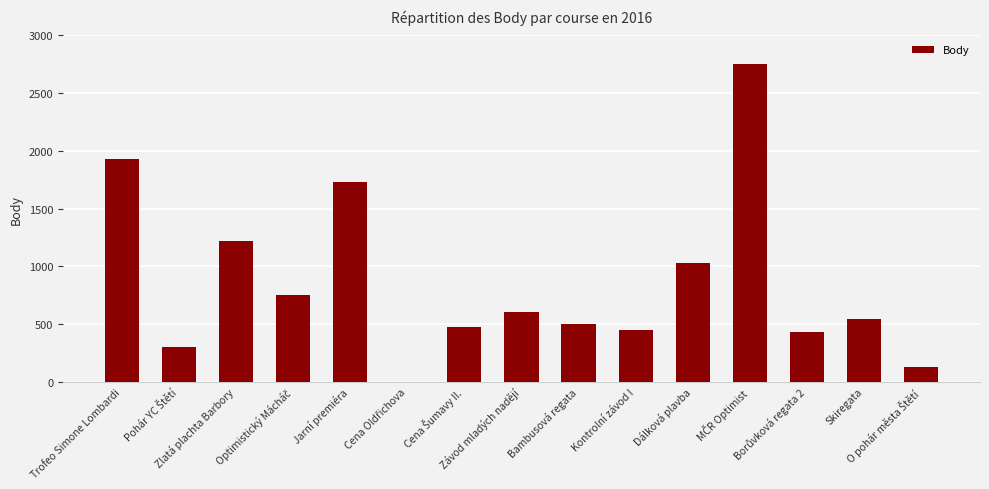

Does the chart contain stacked bars?

No